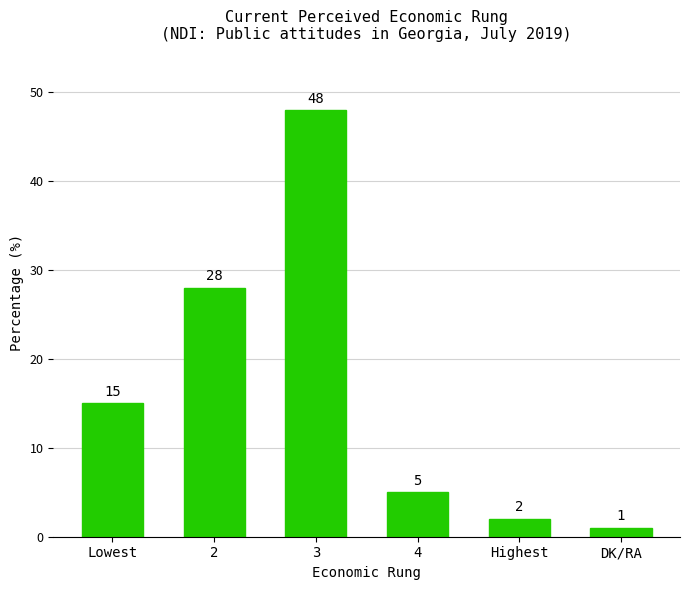

Which category has the lowest value across all series?

DK/RA